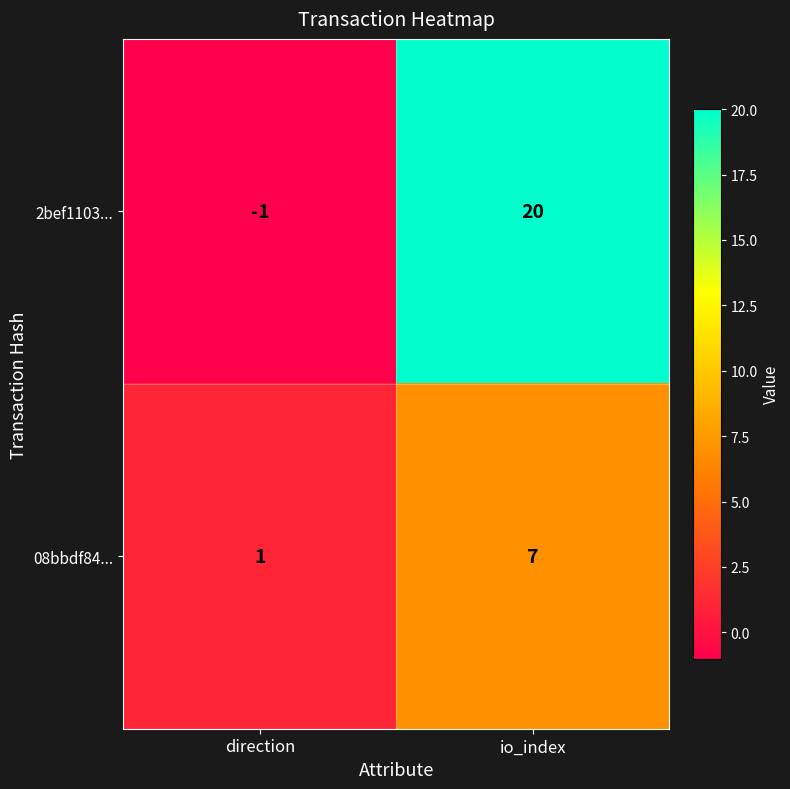

Reading right to left, what are all the values shown in this chart?

2bef1103...: io_index=20	direction=-1
08bbdf84...: io_index=7	direction=1